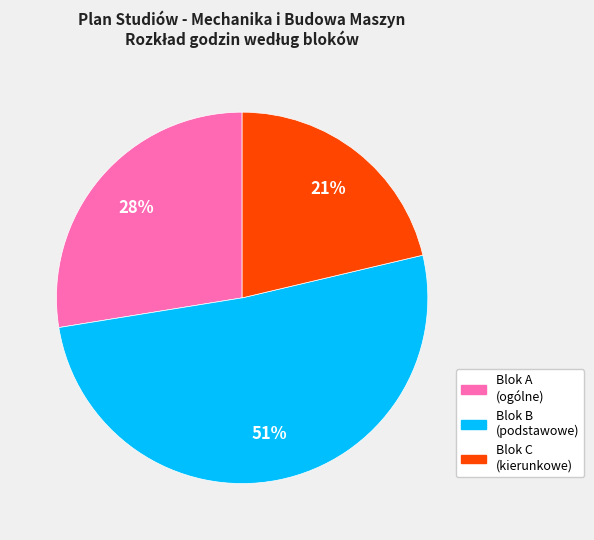

Does any single category account for the majority?

Yes